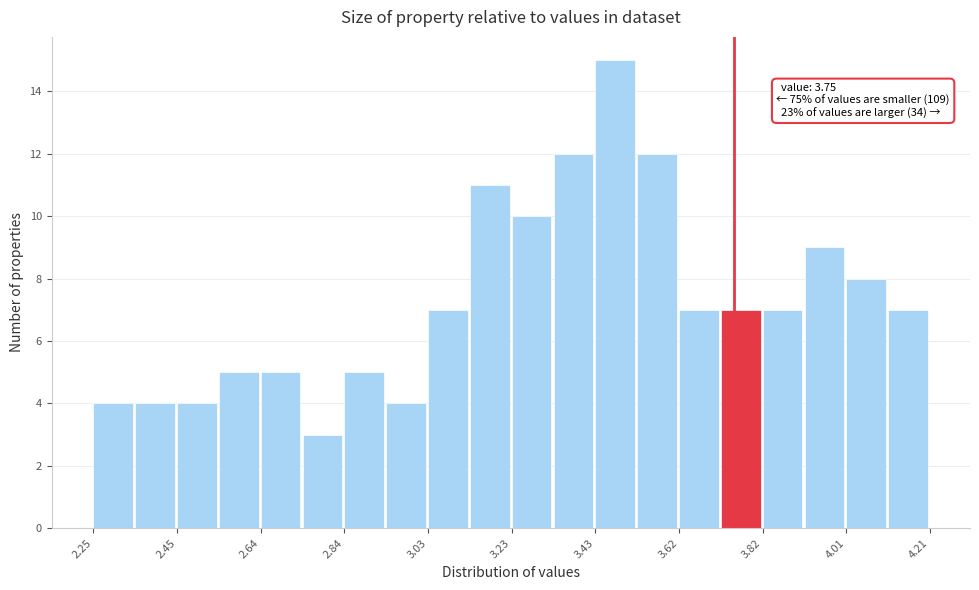

Over which range of the x-axis is the bar tallest?

3.426 to 3.524